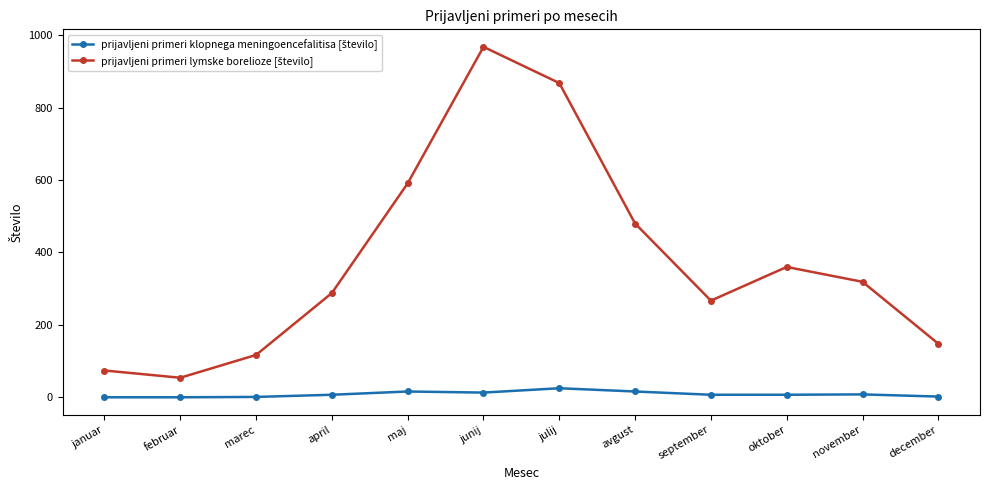

What is the greatest value displayed?

968